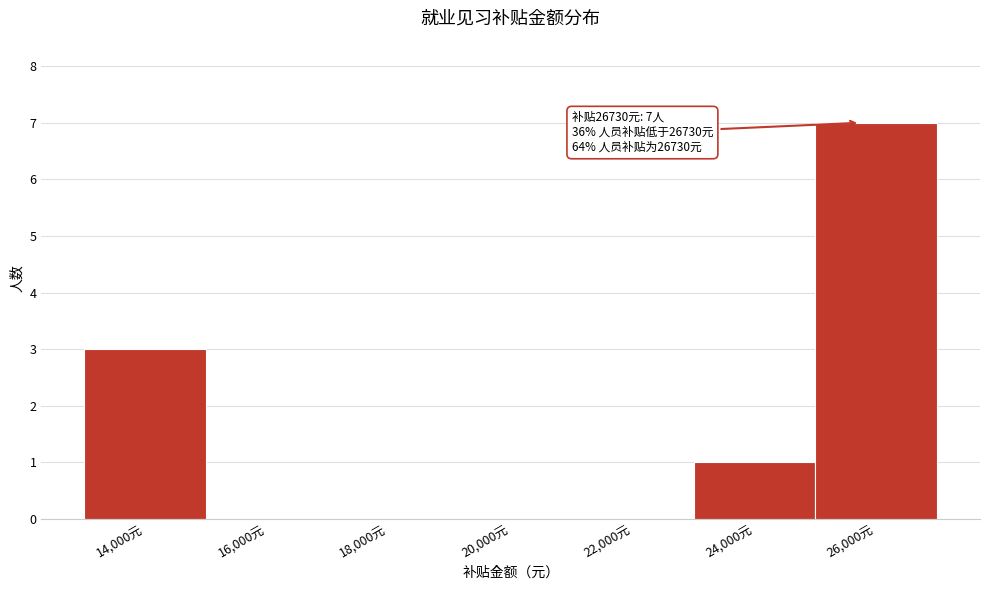

Reading left to right, transcribe all the data shown in this chart.

14,000元=3	16,000元=0	18,000元=0	20,000元=0	22,000元=0	24,000元=1	26,000元=7